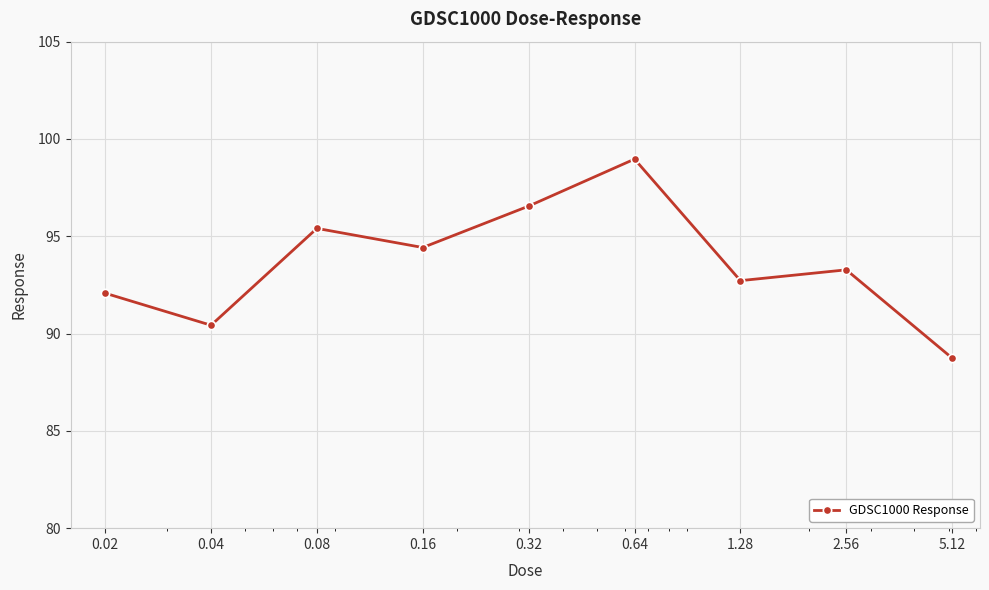

What is the smallest value displayed?

88.7